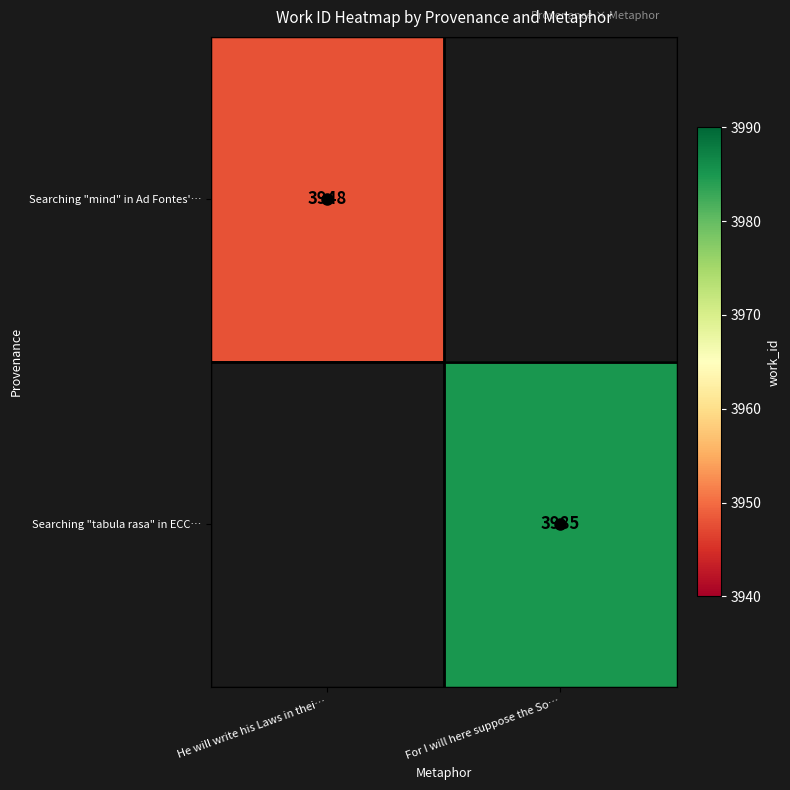

How many categories are shown in the chart?

2